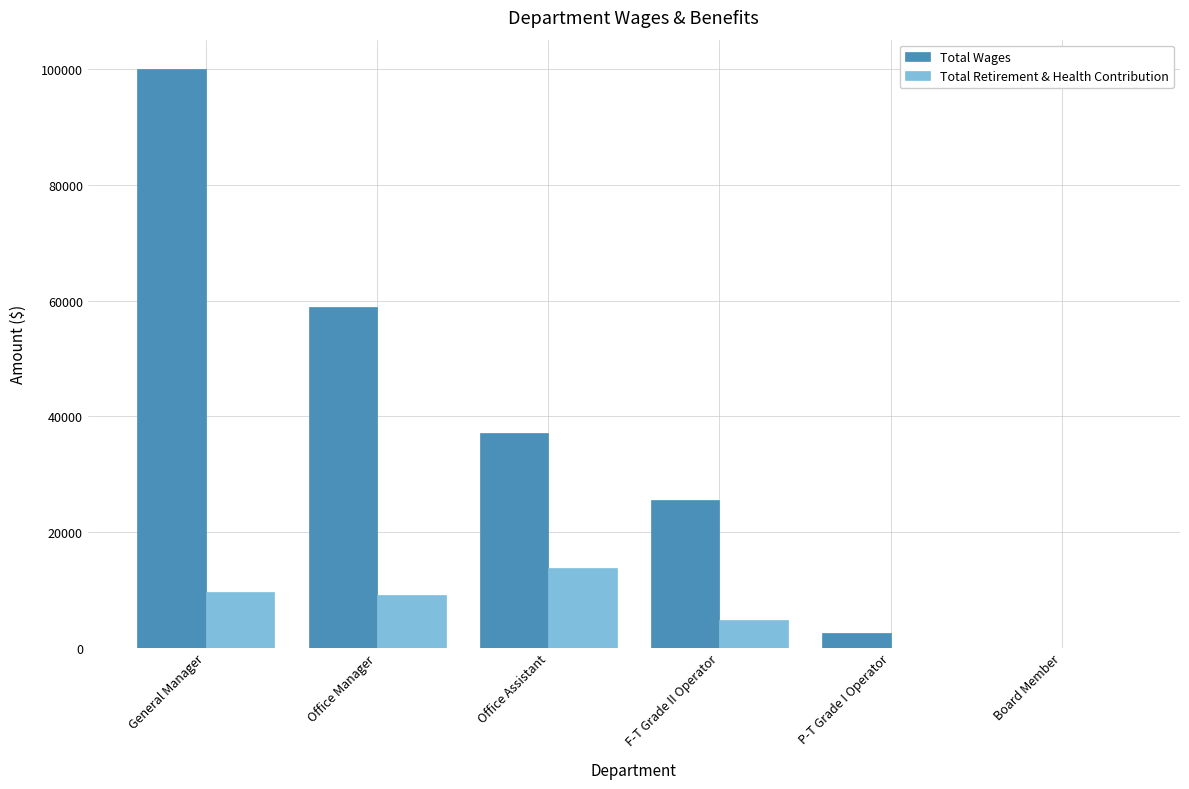

At which label does Total Wages reach its peak?

General Manager